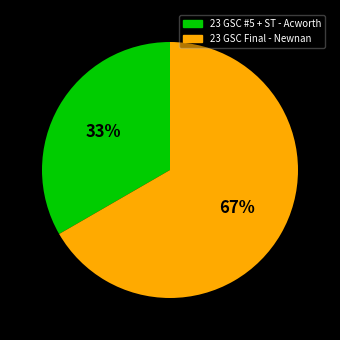

To the nearest percent, what percentage of the pie is 23 GSC #5 + ST - Acworth?

33%